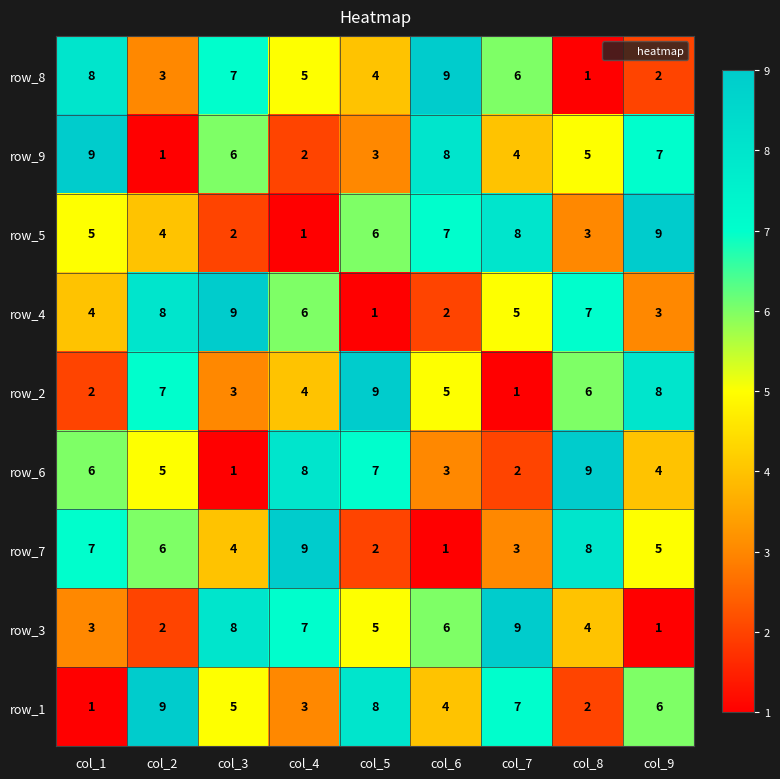

What is the spread (max minus min) of values at col_6?

8